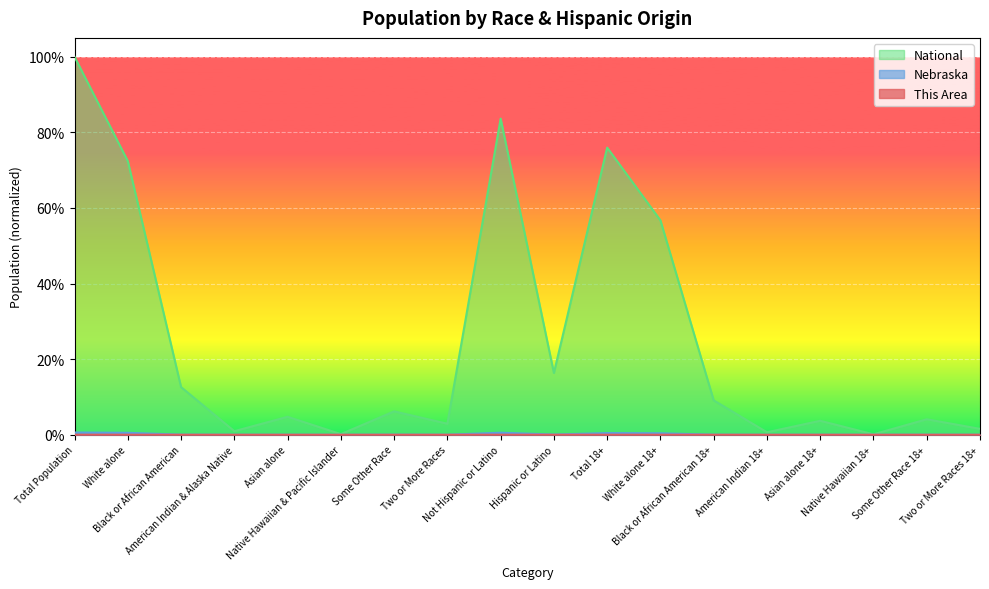

At which category is the sum across all series the highest?

Total Population